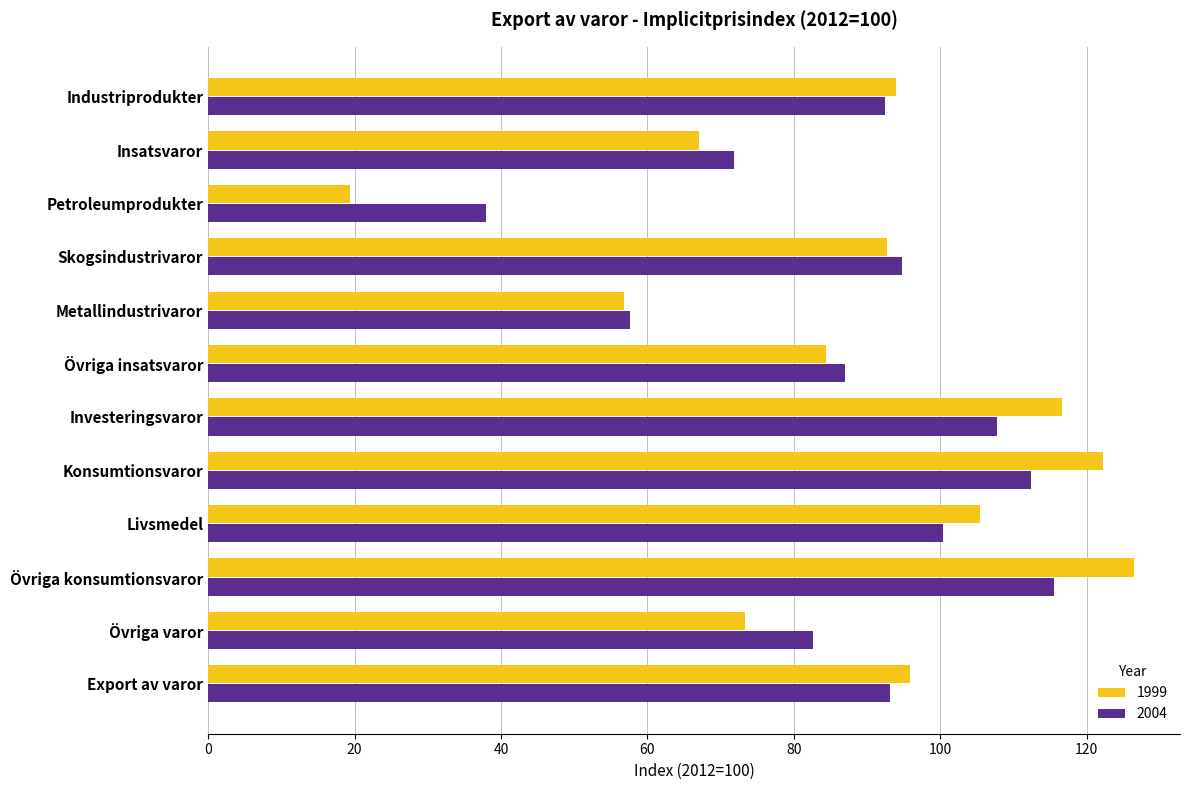

At Export av varor, list the series in order from smallest to largest.

2004, 1999